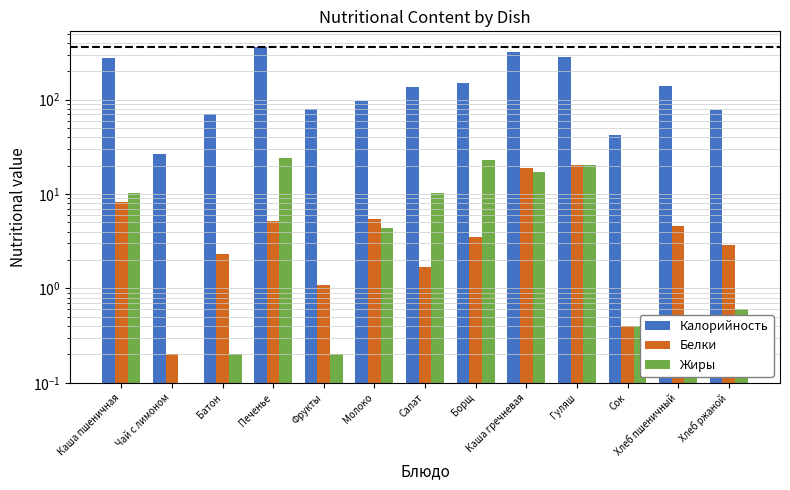

Reading left to right, extract all data points from this chart.

Калорийность: Каша пшеничная=274.9	Чай с лимоном=26.8	Батон=70.3	Печенье=363.0	Фрукты=79.6	Молоко=96.4	Салат=135.8	Борщ=150.0	Каша гречневая=318.5	Гуляш=283.6	Сок=42.0	Хлеб пшеничный=140.6	Хлеб ржаной=76.8
Белки: Каша пшеничная=8.3	Чай с лимоном=0.2	Батон=2.3	Печенье=5.1	Фрукты=1.1	Молоко=5.4	Салат=1.7	Борщ=3.5	Каша гречневая=18.7	Гуляш=20.4	Сок=0.4	Хлеб пшеничный=4.6	Хлеб ржаной=2.9
Жиры: Каша пшеничная=10.2	Чай с лимоном=0.0	Батон=0.2	Печенье=24.0	Фрукты=0.2	Молоко=4.4	Салат=10.2	Борщ=23.1	Каша гречневая=17.2	Гуляш=20.4	Сок=0.4	Хлеб пшеничный=0.4	Хлеб ржаной=0.6